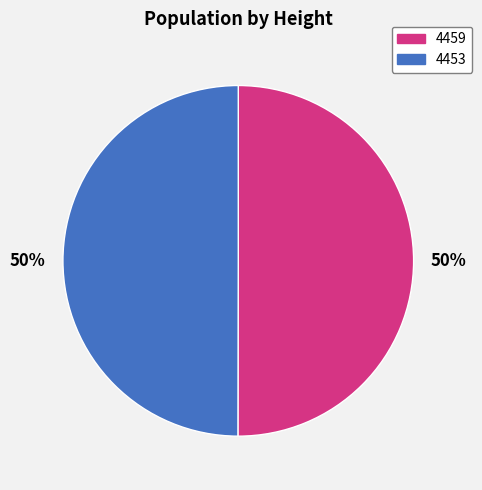

Approximately how many times larger is the value at 4453 compared to 4459?

1.0